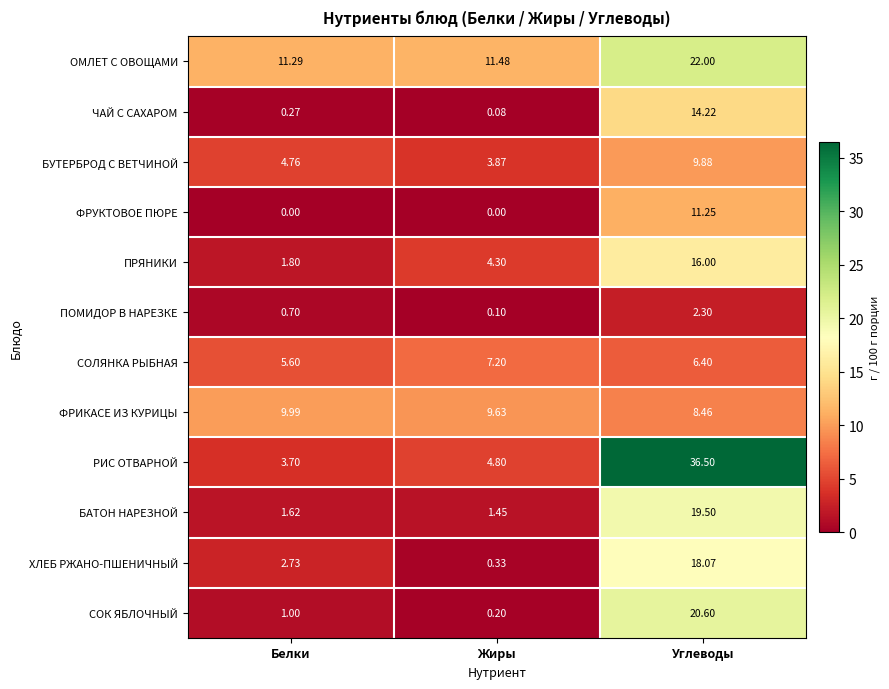

At which category is the sum across all series the highest?

Углеводы